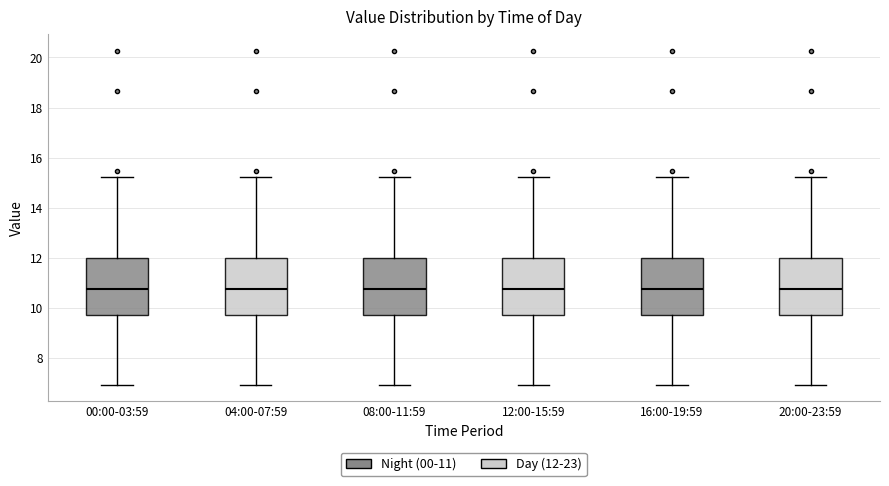

Reading left to right, transcribe this box plot: for each box, give where its median line is, the range the box spans, and where its two whiskers end, as read against the y-axis. The values are not printed on the chart, so give them approximately, as read against the axis.

00:00-03:59: median 10.8, box 9.6 to 12.0, whiskers 7.0 to 15.2
04:00-07:59: median 10.8, box 9.6 to 12.0, whiskers 7.0 to 15.2
08:00-11:59: median 10.8, box 9.6 to 12.0, whiskers 7.0 to 15.2
12:00-15:59: median 10.8, box 9.6 to 12.0, whiskers 7.0 to 15.2
16:00-19:59: median 10.8, box 9.6 to 12.0, whiskers 7.0 to 15.2
20:00-23:59: median 10.8, box 9.6 to 12.0, whiskers 7.0 to 15.2